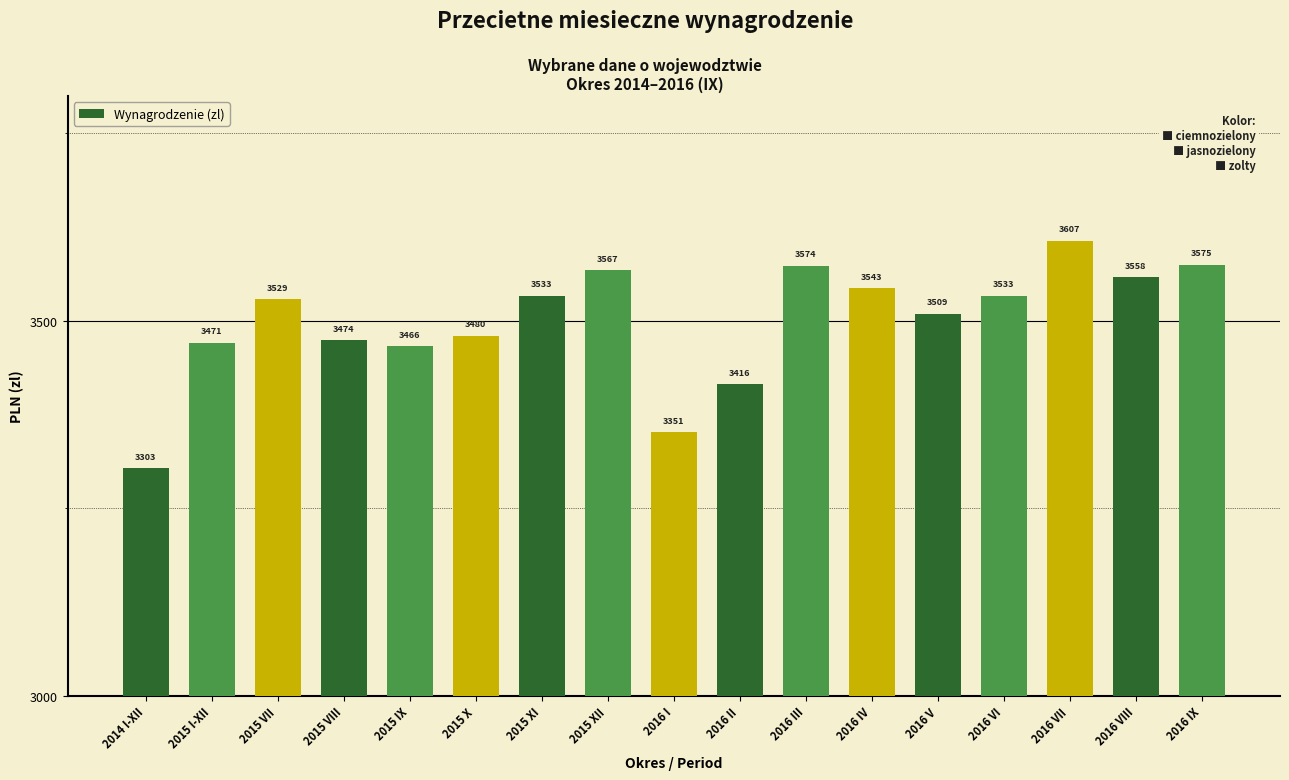

True or false: the data shows 3529.0 at 2015 VII.

True